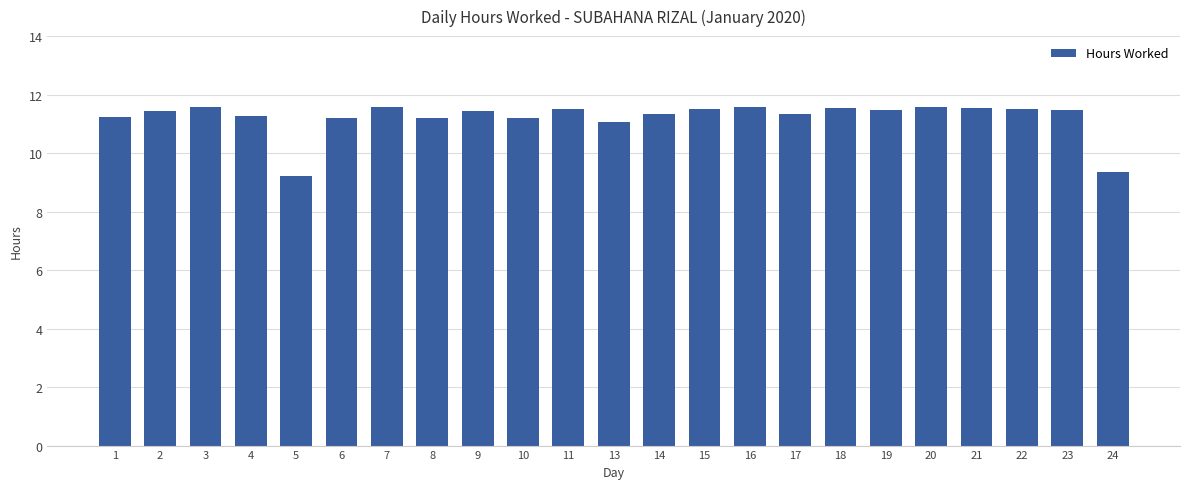

What is the difference between the values at 24 and 21?

2.2